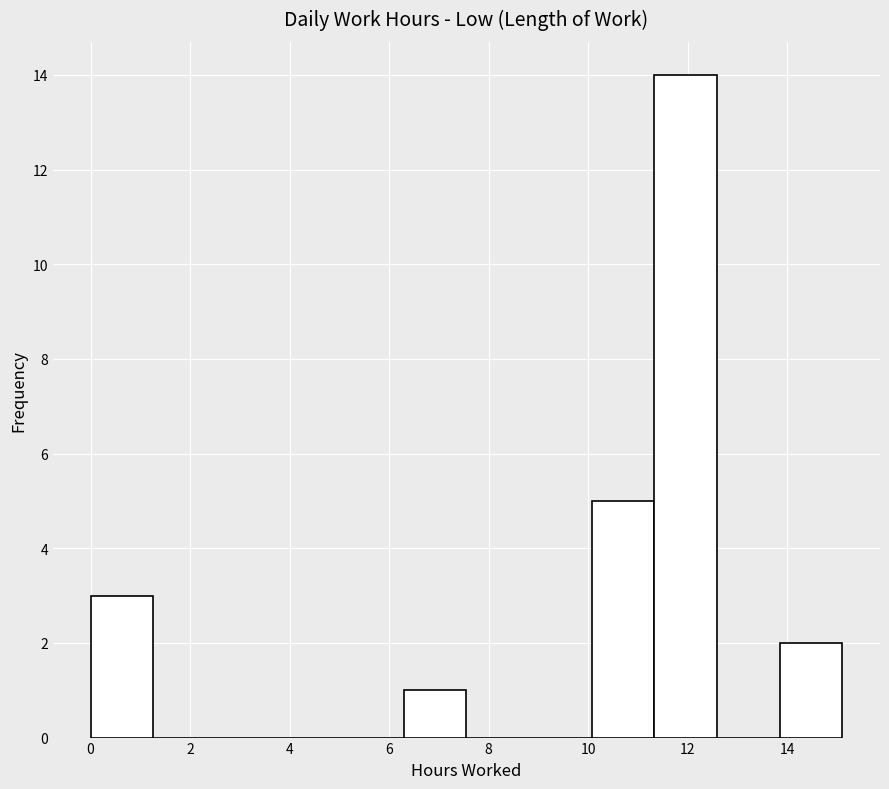

Over which range of the x-axis is the bar tallest?

11.4 to 12.6